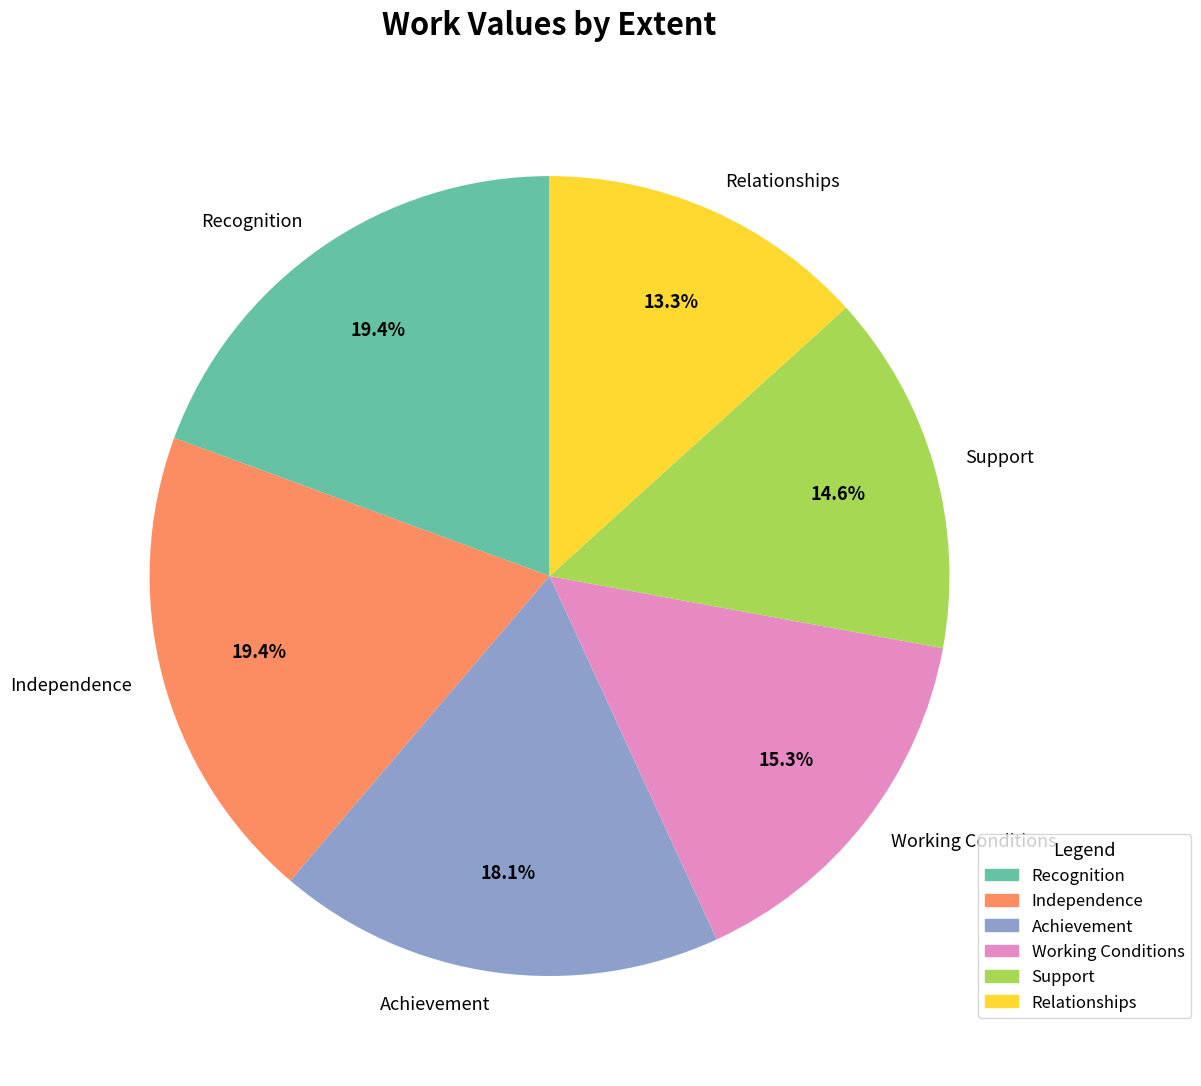

Approximately how many times larger is the value at Achievement compared to Recognition?

0.9